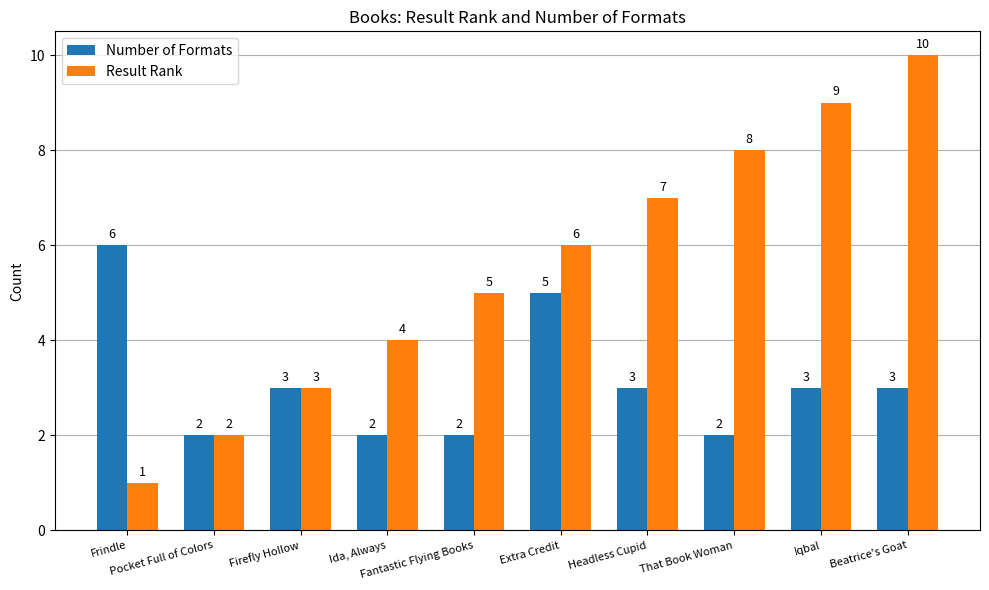

Which category has the highest value in the Number of Formats series?

Frindle